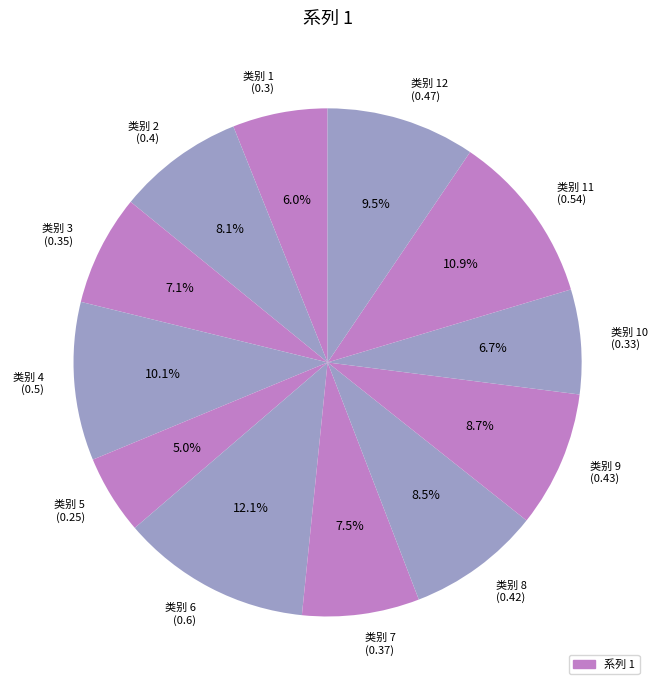

What percentage do 类别 5 (0.25) and 类别 6 (0.6) together represent?

17.1%